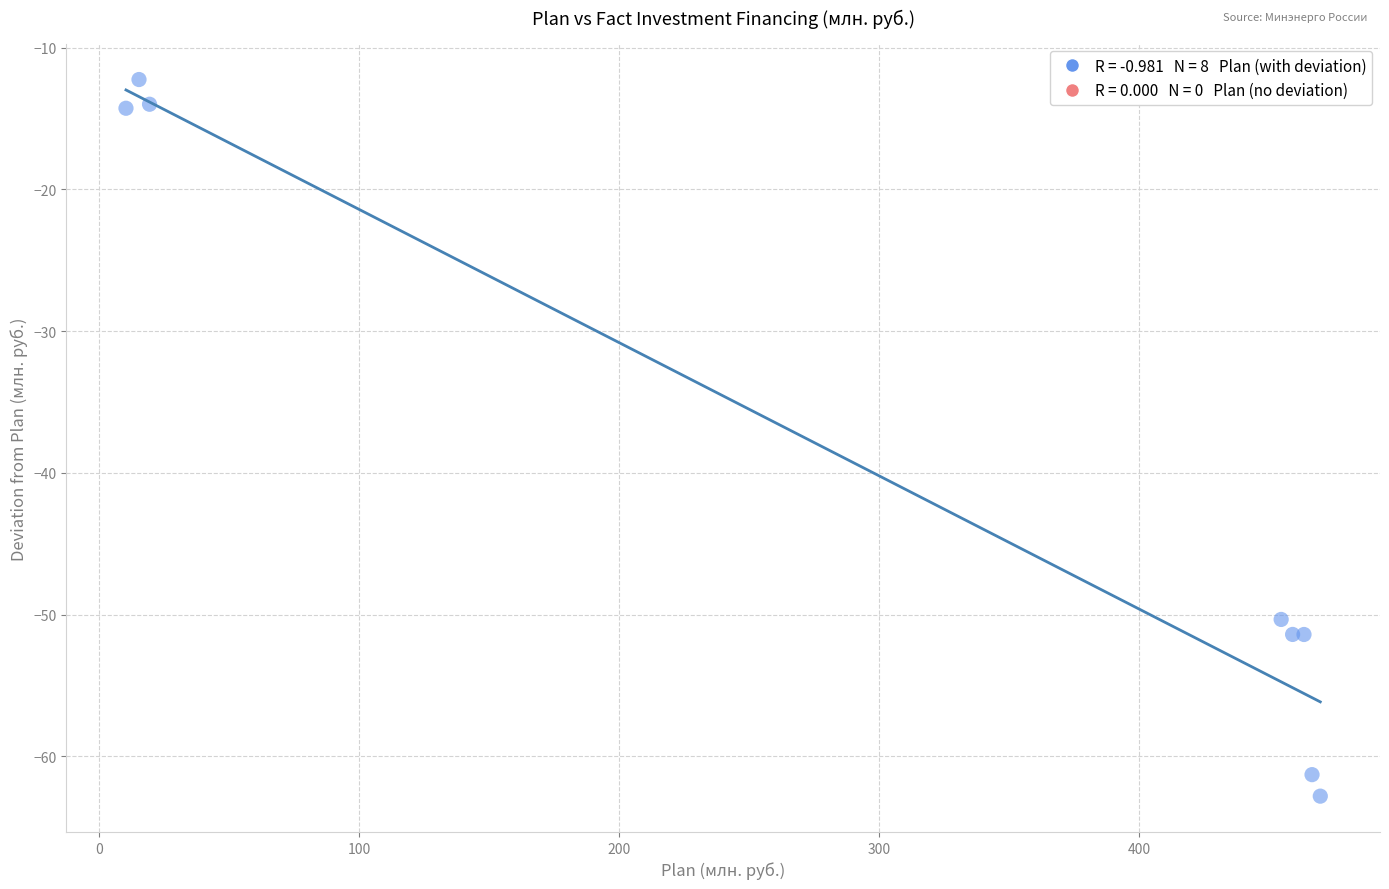

What Y value in the scatter plot is closest to -37?

-50.3